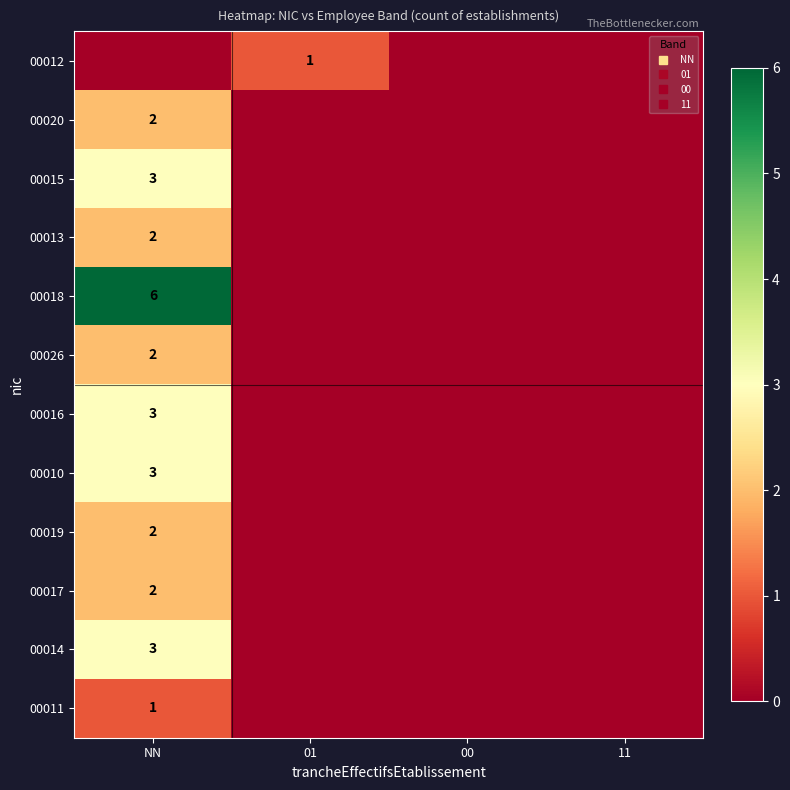

At which label is 00019 closest to 1?

NN